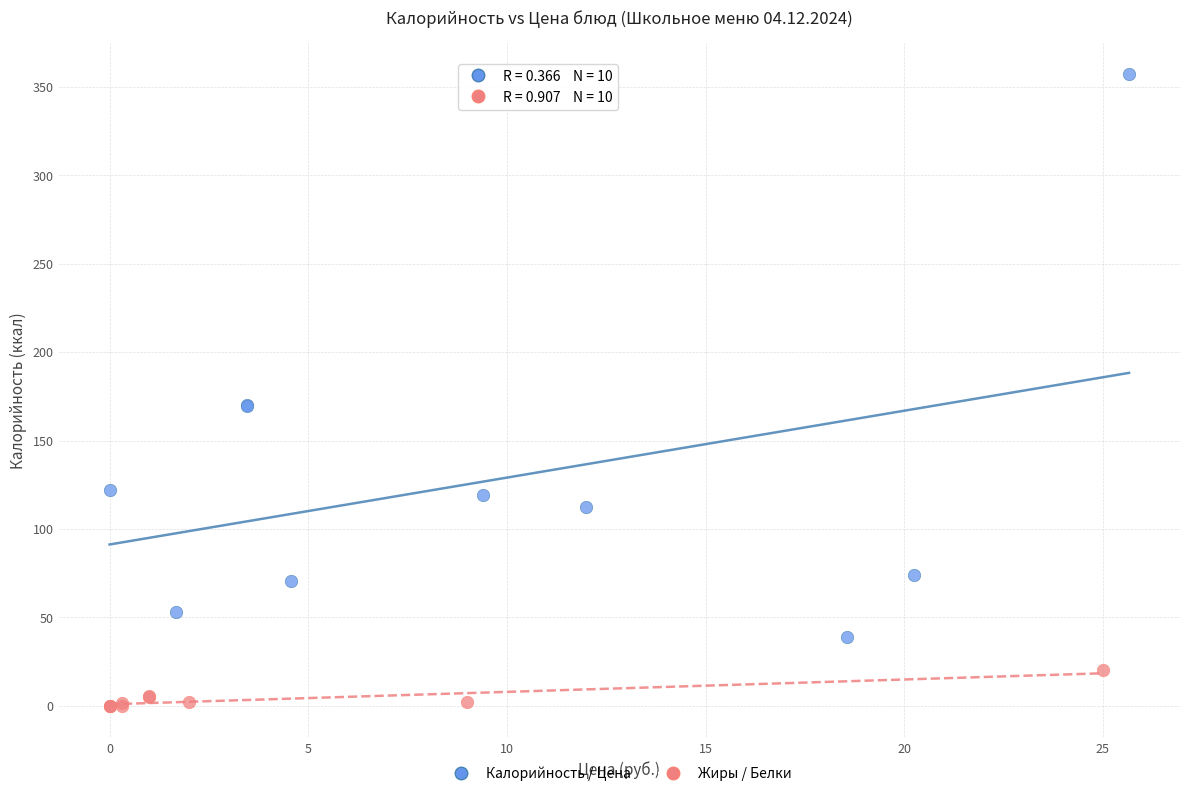

Which series has the largest Y range (max minus min)?

Калорийность / Цена